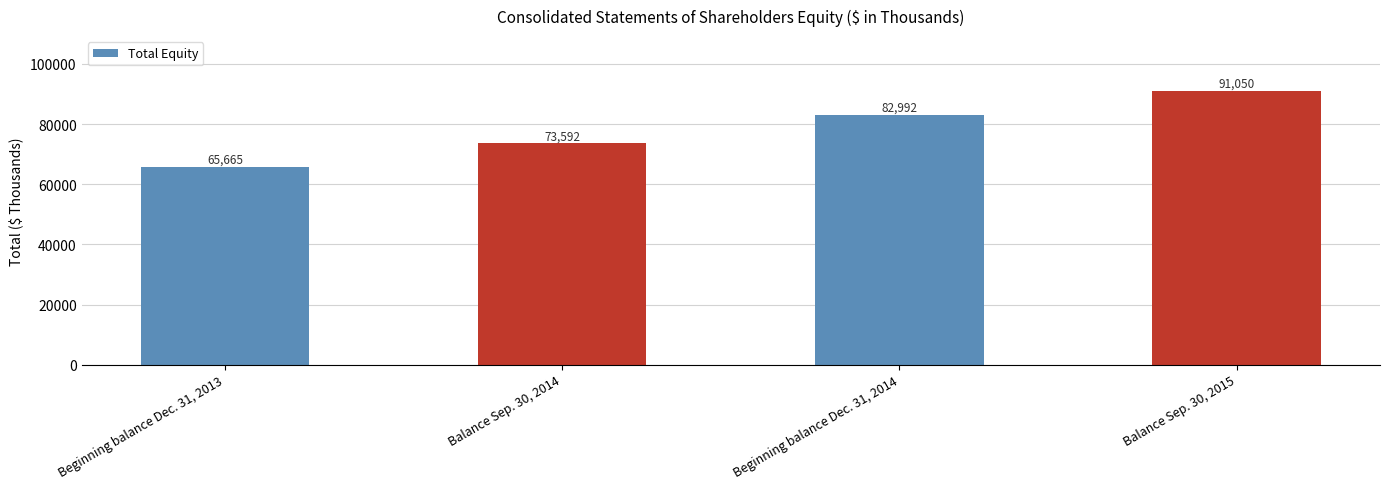

What is the approximate value at Beginning balance Dec. 31, 2014?

82992